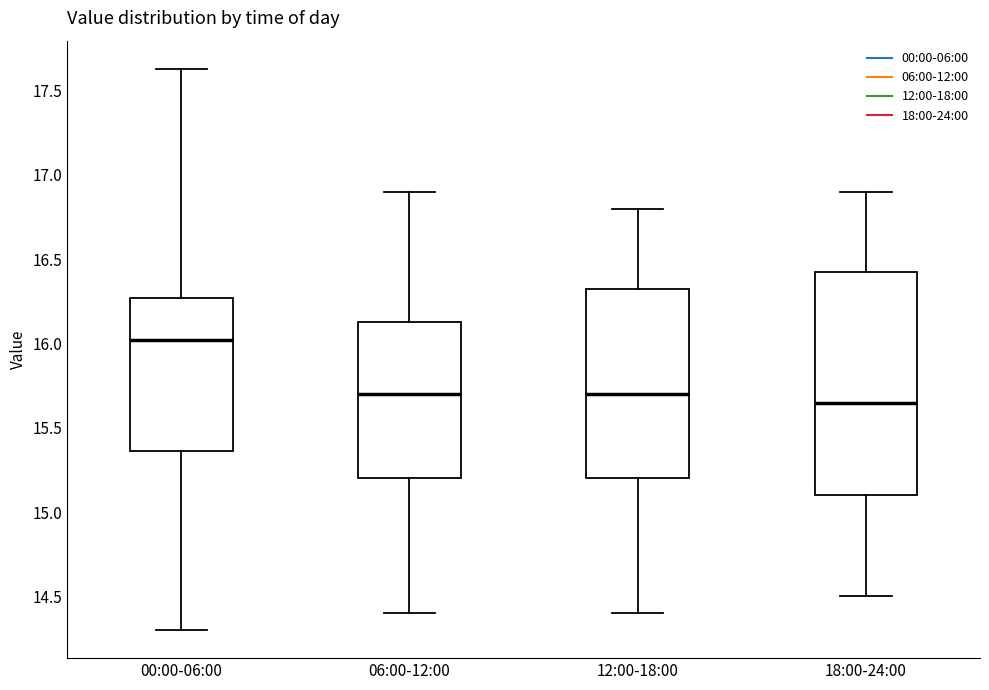

Reading left to right, read every box against the y-axis: the position of its median line, the range the box covers, and the ends of its whiskers. The values are not printed on the chart, so give them approximately, as read against the axis.

00:00-06:00: median 16.00, box 15.35 to 16.25, whiskers 14.30 to 17.65
06:00-12:00: median 15.70, box 15.20 to 16.15, whiskers 14.40 to 16.90
12:00-18:00: median 15.70, box 15.20 to 16.35, whiskers 14.40 to 16.80
18:00-24:00: median 15.65, box 15.10 to 16.45, whiskers 14.50 to 16.90